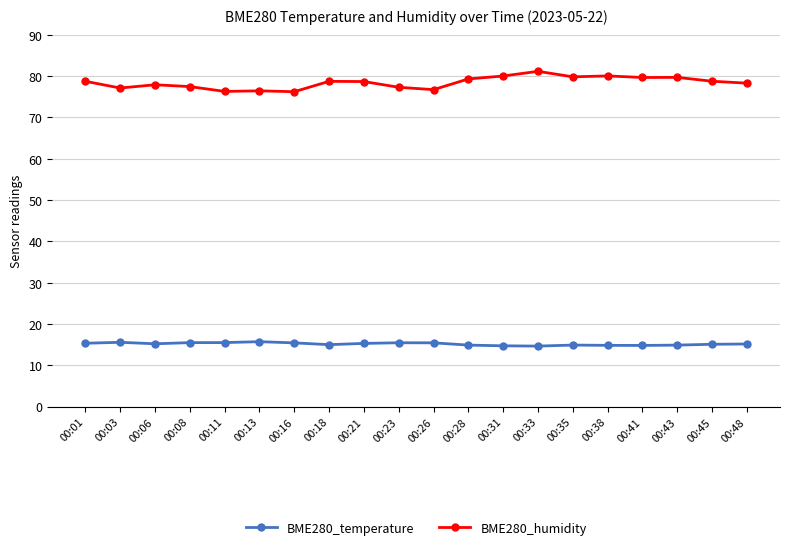

What is the approximate value of BME280_temperature at 00:41?

14.8